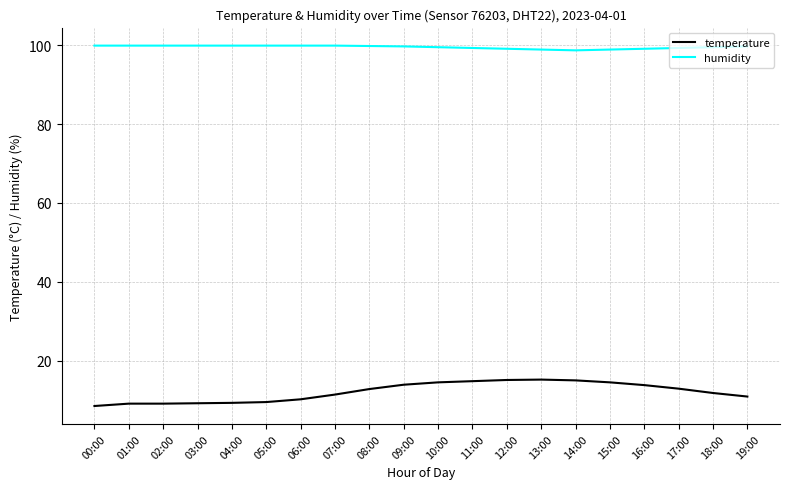

True or false: temperature and humidity intersect in this chart.

False